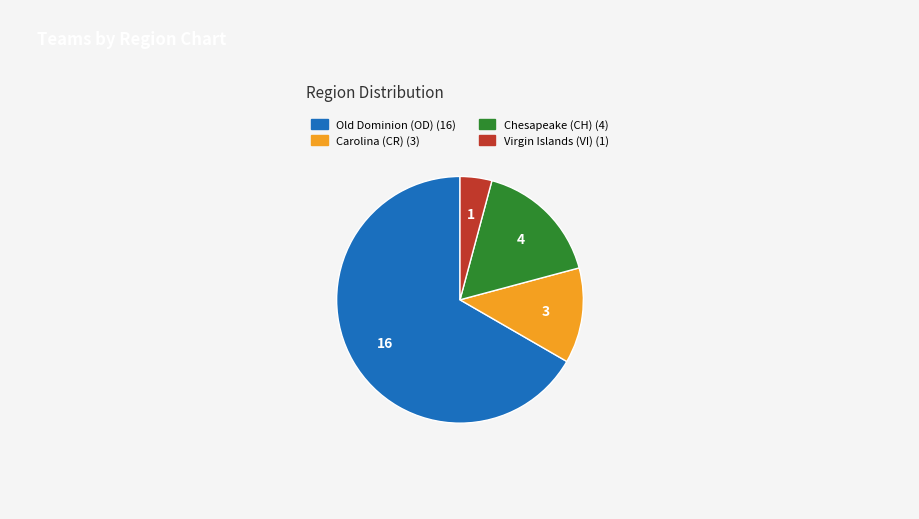

Combined, do Virgin Islands (VI) and Chesapeake (CH) account for over 50%?

No